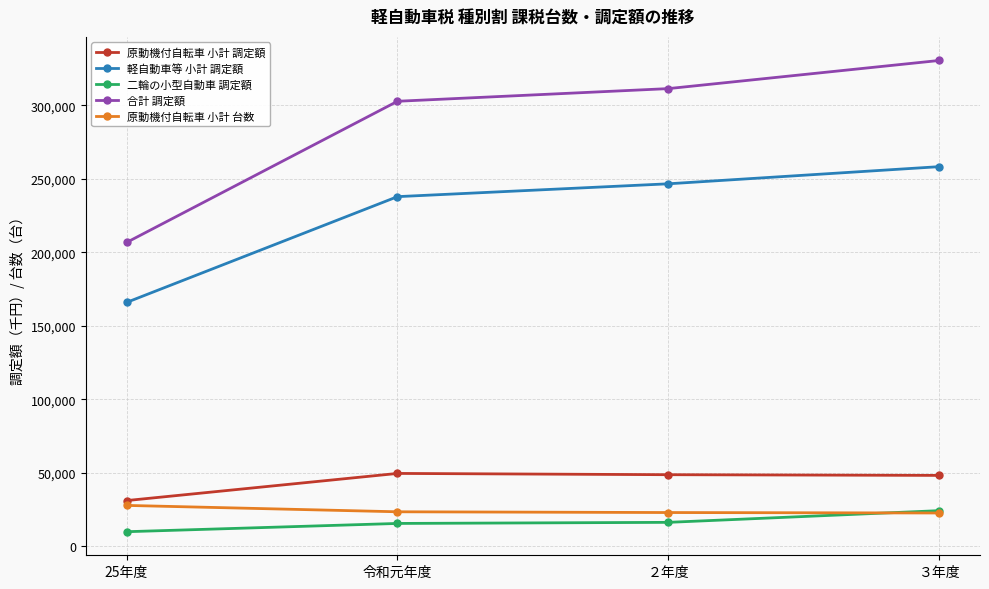

What is the highest value of the 二輪の小型自動車 調定額 series?

24144